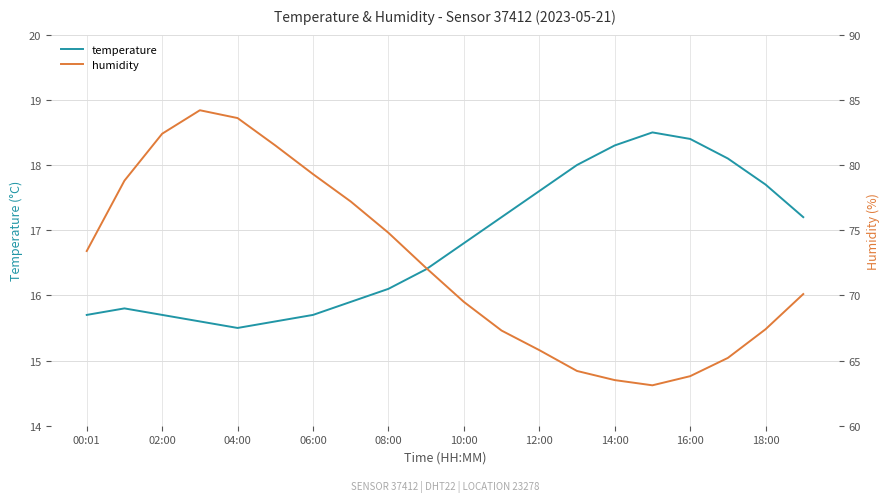

How many values in the temperature series exceed 16?

12